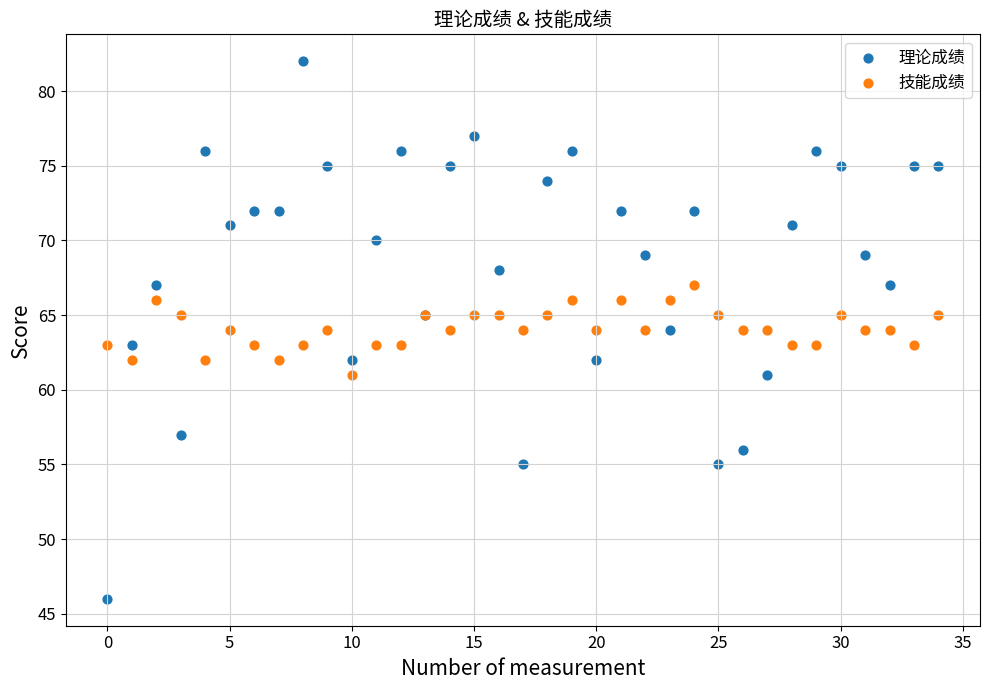

Which series reaches the minimum Y coordinate?

理论成绩